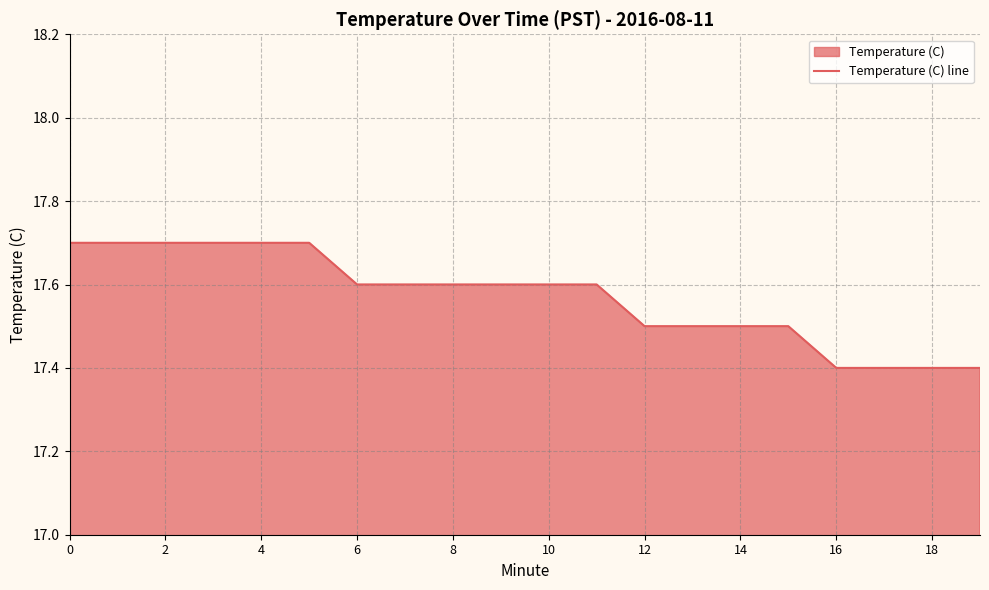

Which category has the lowest value across all series?

16